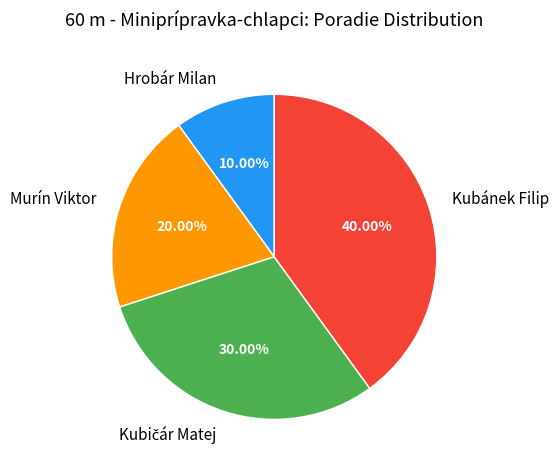

To the nearest percent, what portion does Murín Viktor represent?

20%